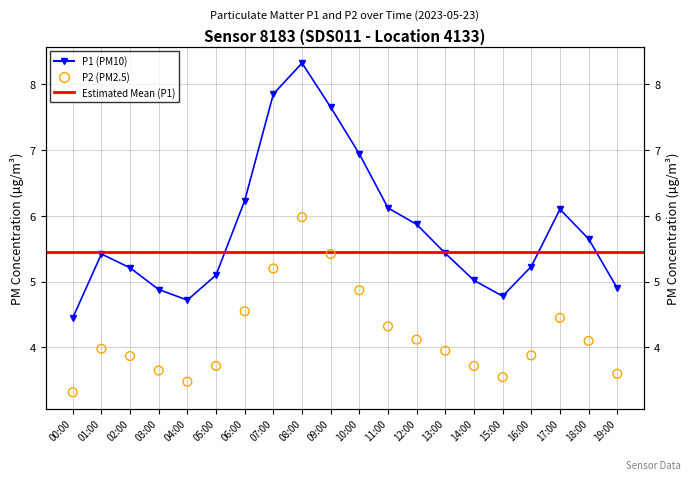

What is the total value across all series at 01:00?

9.4